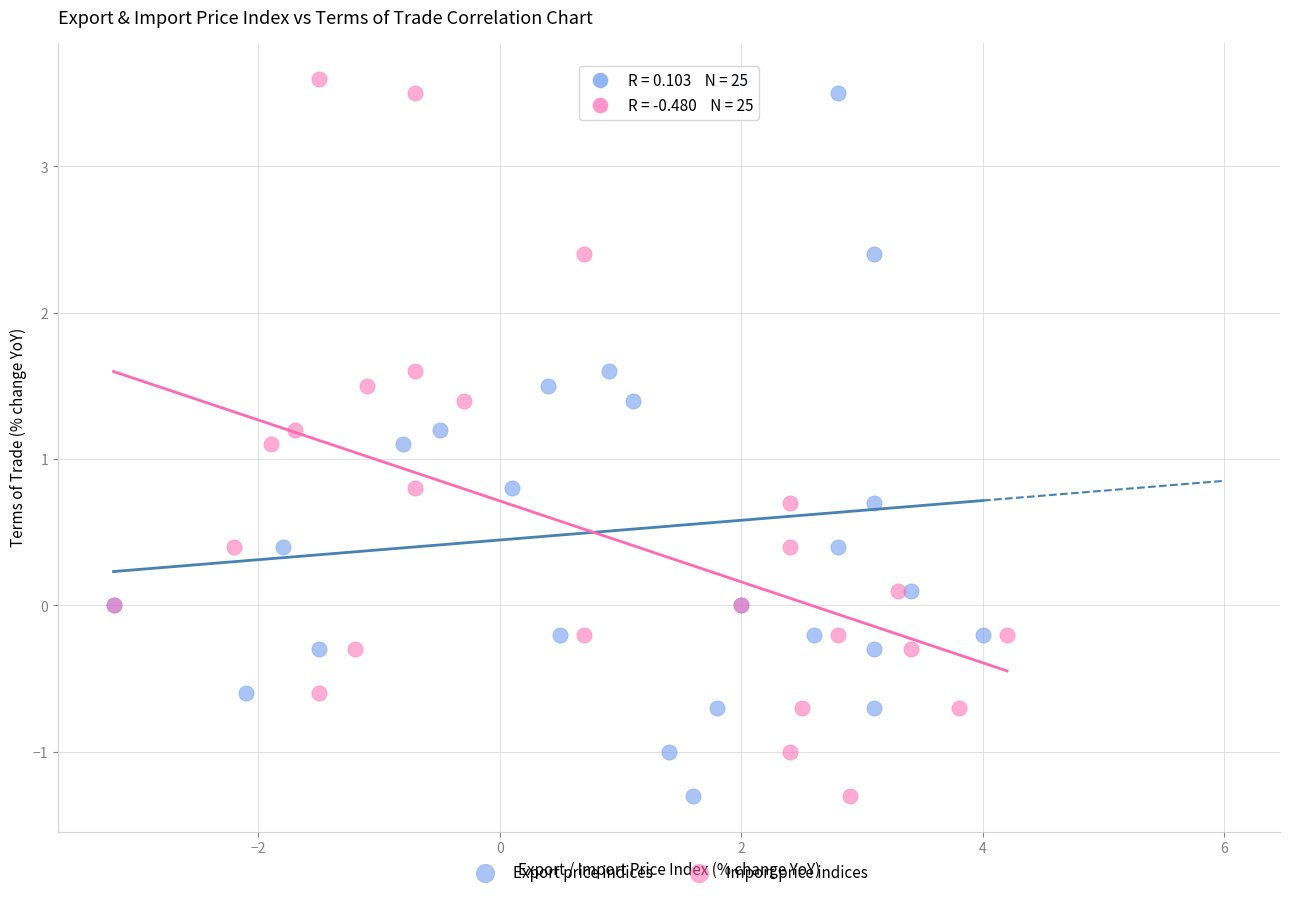

What are all the series names shown in the legend?

Export price indices, Import price indices